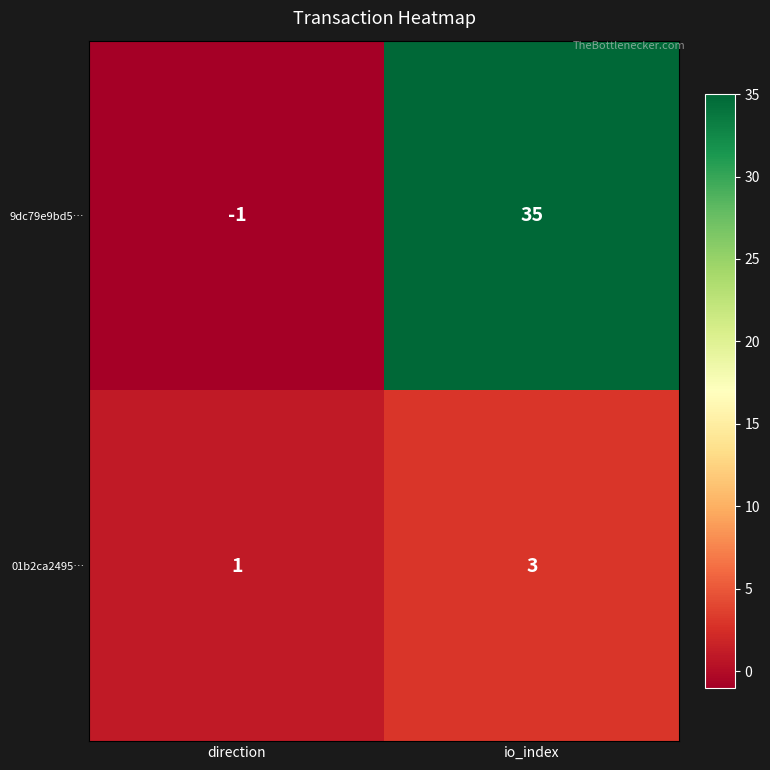

Between direction and io_index, which series saw the biggest shift?

9dc79e9bd5…